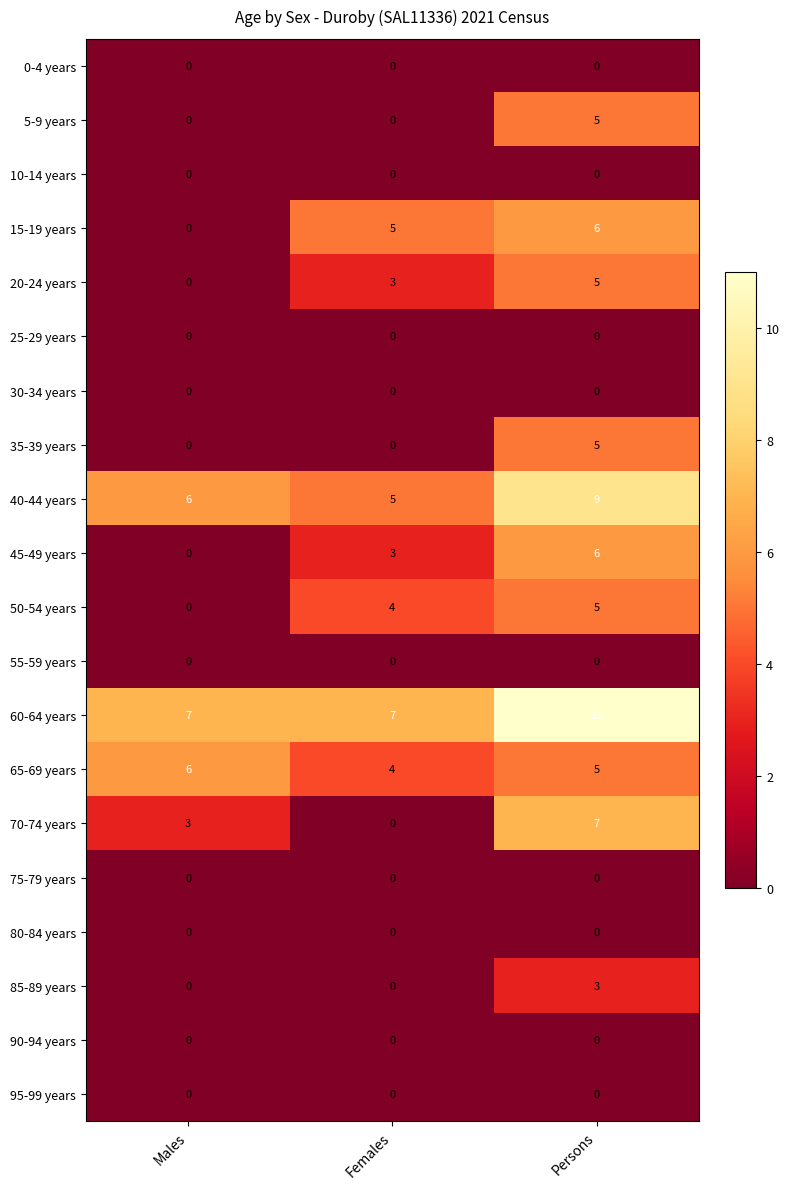

Which label corresponds to the largest value in the chart?

Persons